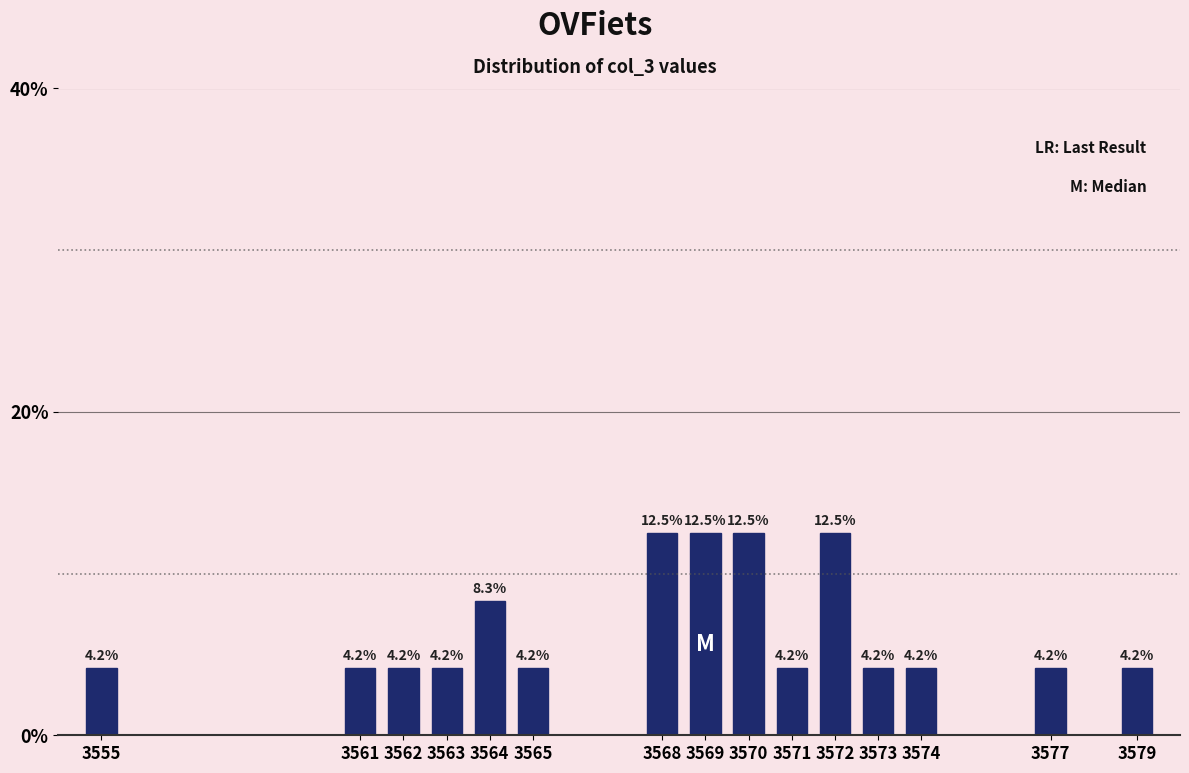

Reading left to right, extract all data points from this chart.

4.2	4.2	4.2	4.2	8.3	4.2	12.5	12.5	12.5	4.2	12.5	4.2	4.2	4.2	4.2